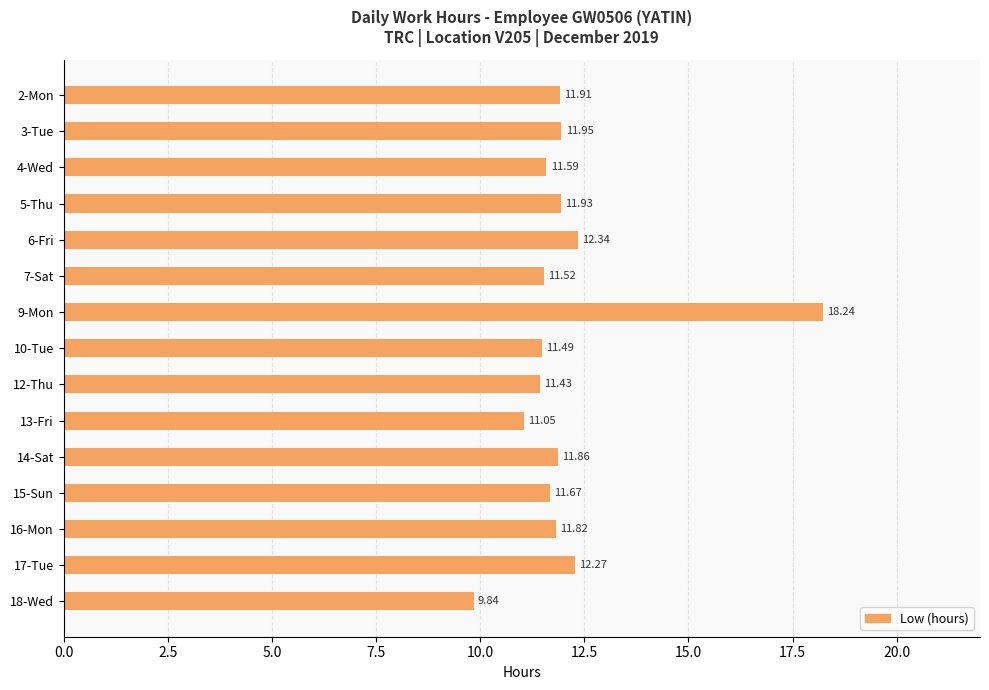

Approximately how many times larger is the value at 10-Tue compared to 2-Mon?

1.0